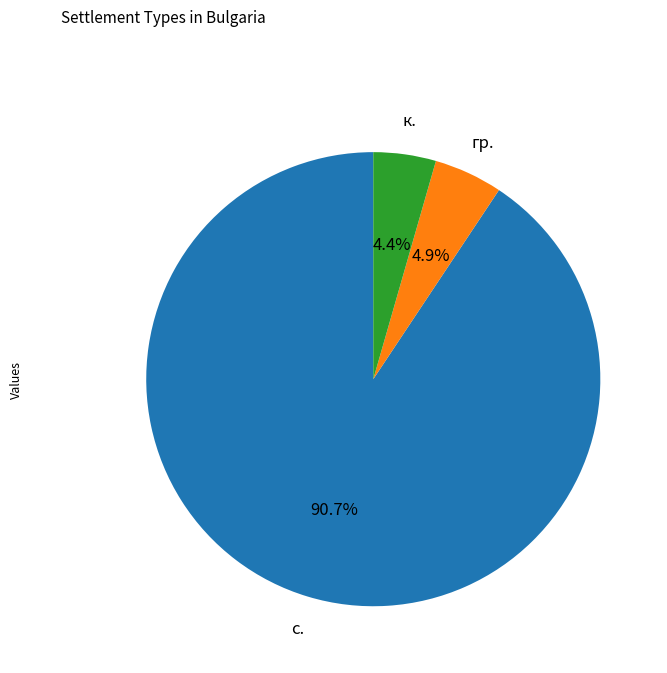

Is there any slice that represents more than half of the pie?

Yes